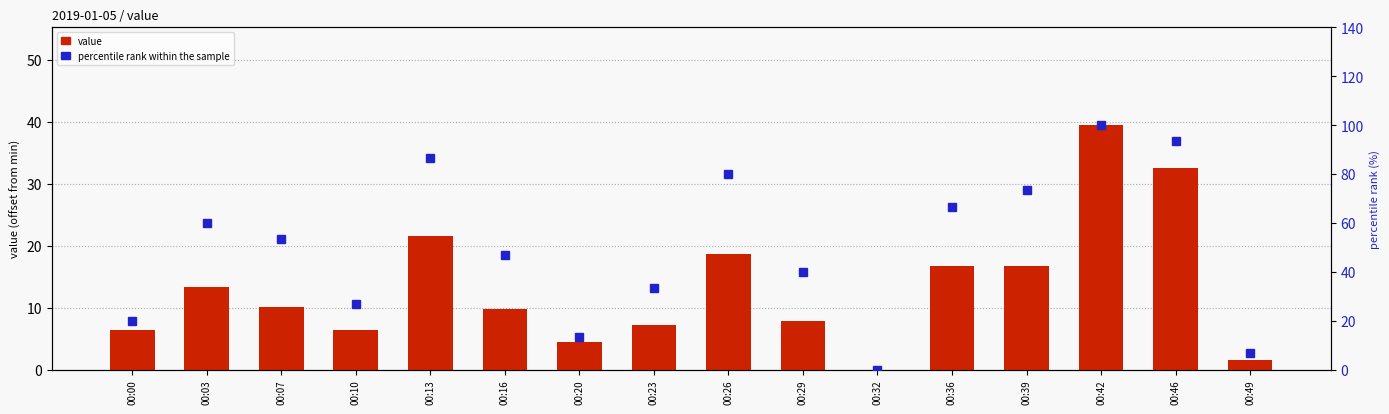

The value series shows 9.7 at 00:16. True or false?

True